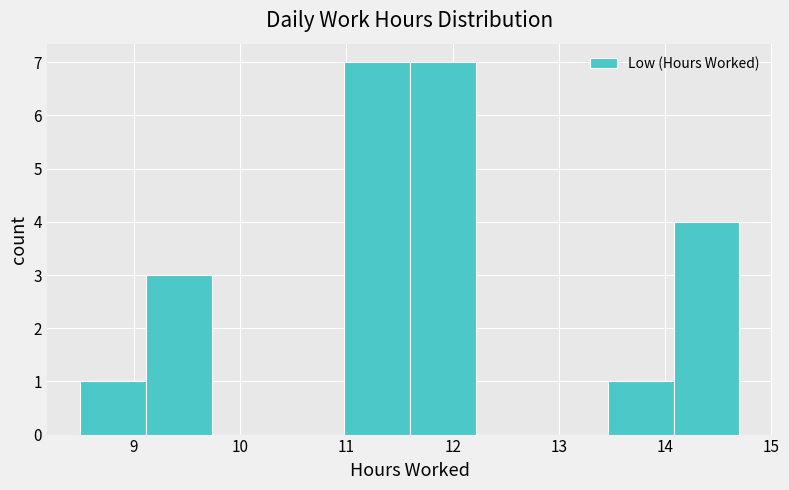

Reading left to right, transcribe this chart: for each bar, give the range it covers on the x-axis and its height. Neither the bar edges nor the heights are printed on the chart, so give them approximately, as read against the axes.

8.5 to 9.1: 1
9.1 to 9.7: 3
9.7 to 10.4: 0
10.4 to 11.0: 0
11.0 to 11.6: 7
11.6 to 12.2: 7
12.2 to 12.8: 0
12.8 to 13.5: 0
13.5 to 14.1: 1
14.1 to 14.7: 4